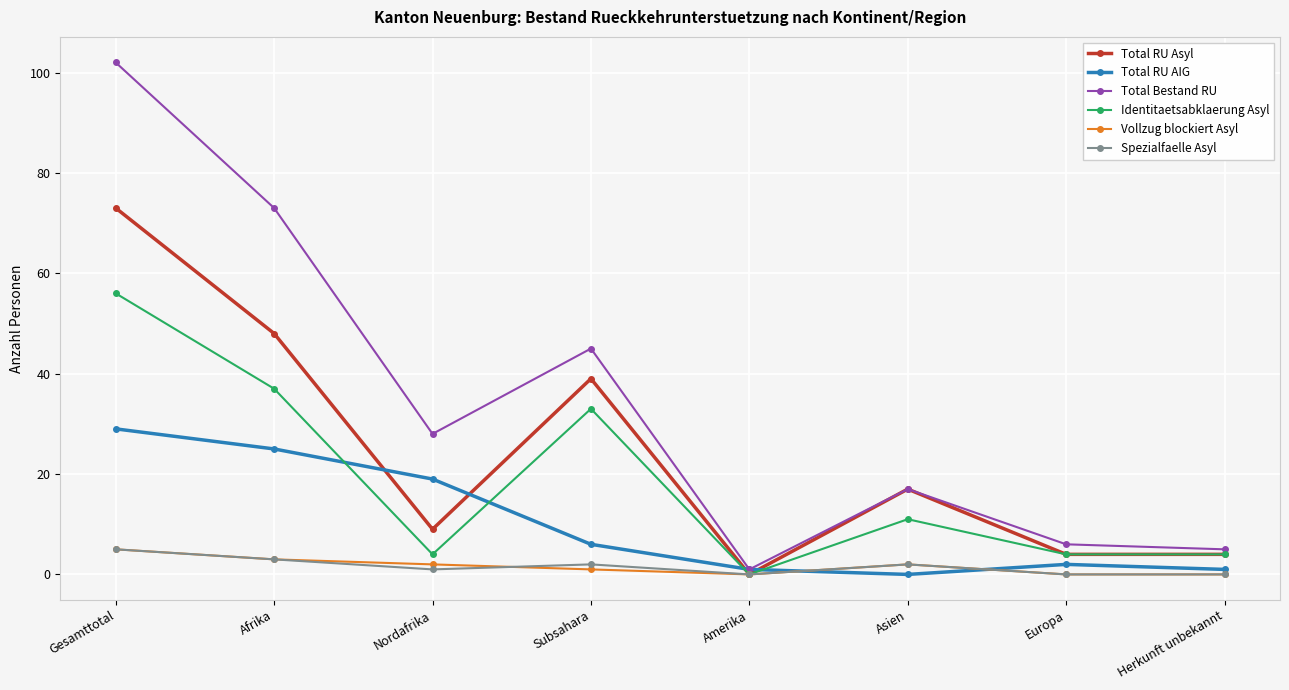

Where is the first local minimum for Total RU Asyl?

Nordafrika